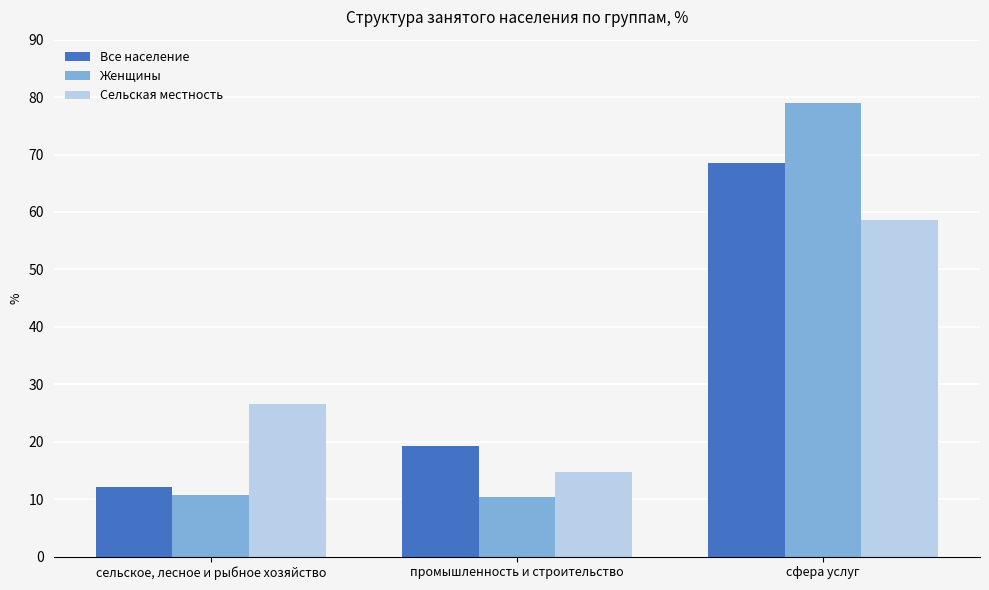

Reading right to left, list all the values displayed in this chart.

Все население: 68.5	19.3	12.2
Женщины: 78.9	10.3	10.8
Сельская местность: 58.6	14.8	26.6